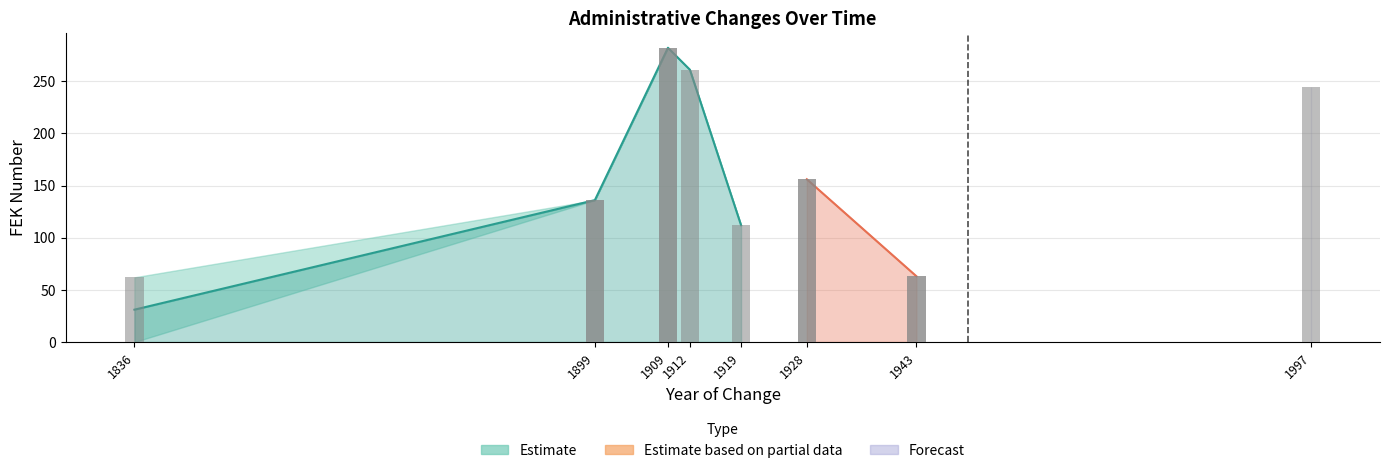

Which label corresponds to the largest value in the chart?

1909